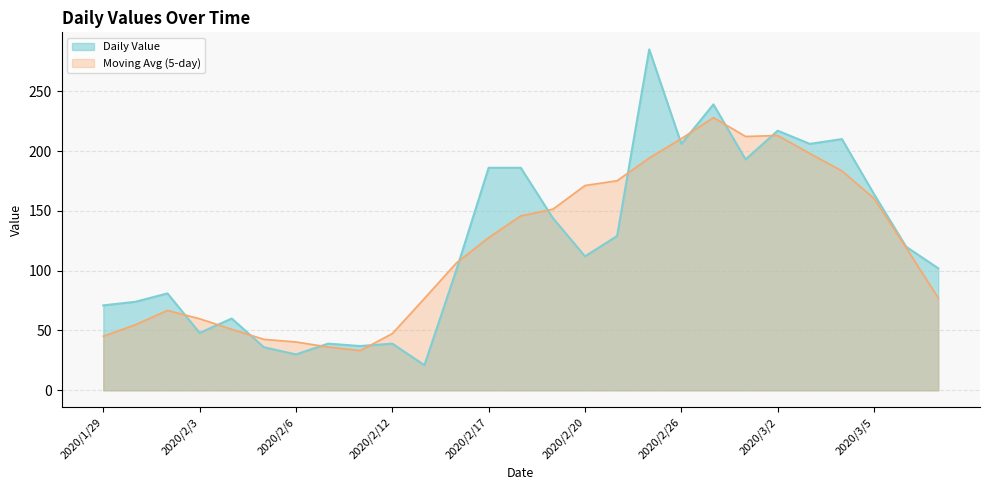

The chart shows a value of 48 at 2020/2/5. True or false?

False